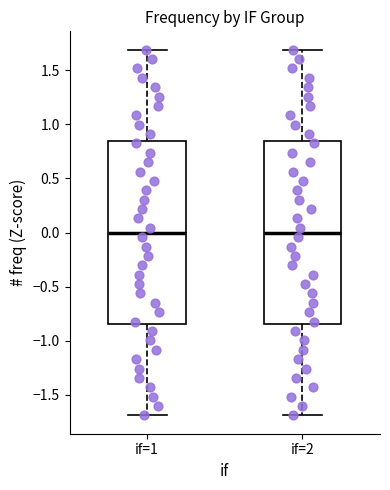

Where does the median line of the box for if=2 sit on the y-axis? The values are not printed on the chart, so give them approximately, as read against the axis.

0.00